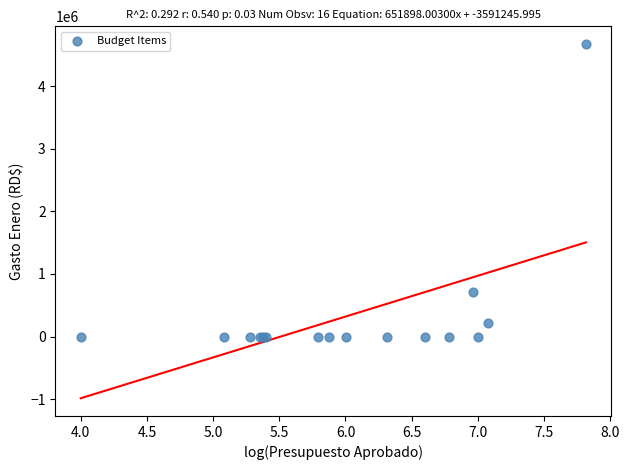

What Y value in the scatter plot is closest to 2335366?

710401.8